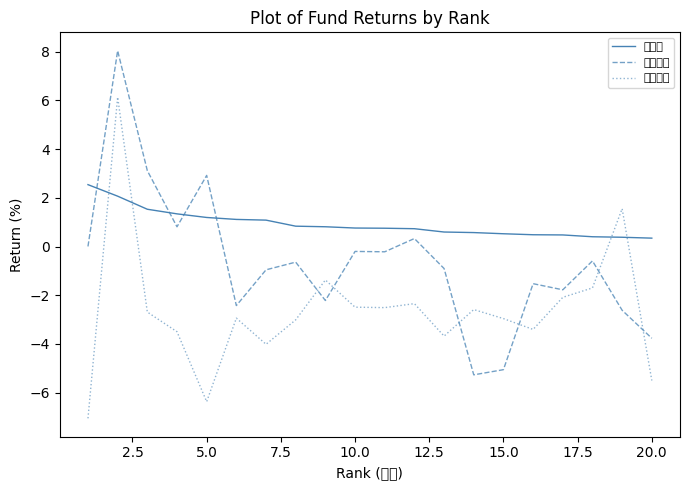

Which series has the largest total across all categories?

近一周